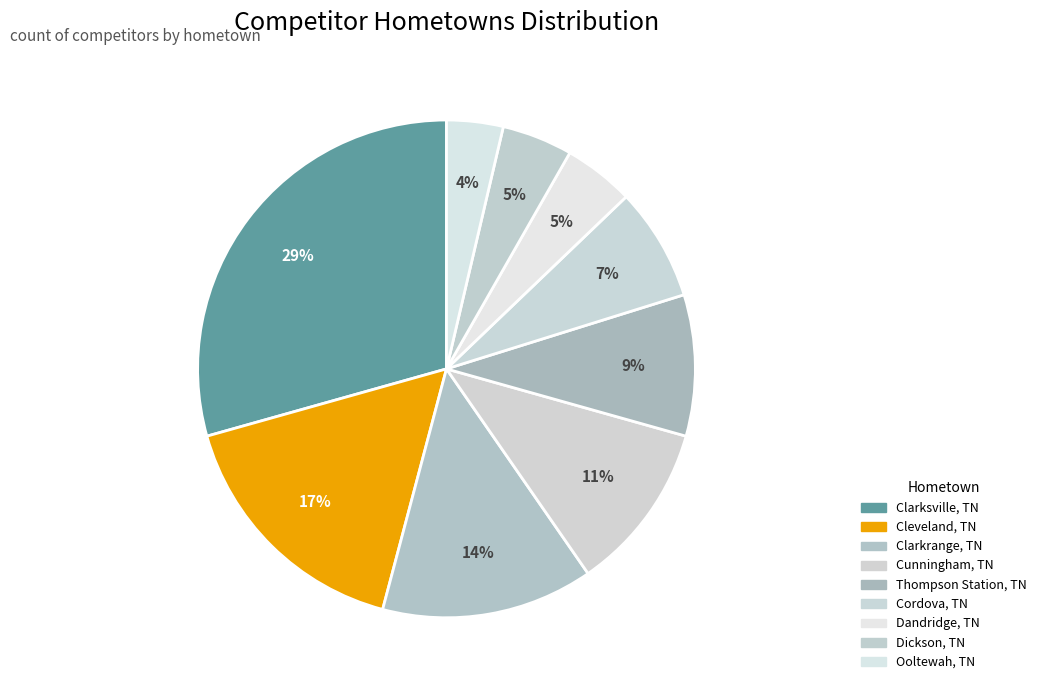

What is the smallest slice in the pie chart?

Ooltewah, TN